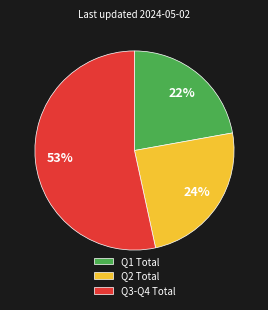

What is the largest slice in the pie chart?

Q3-Q4 Total